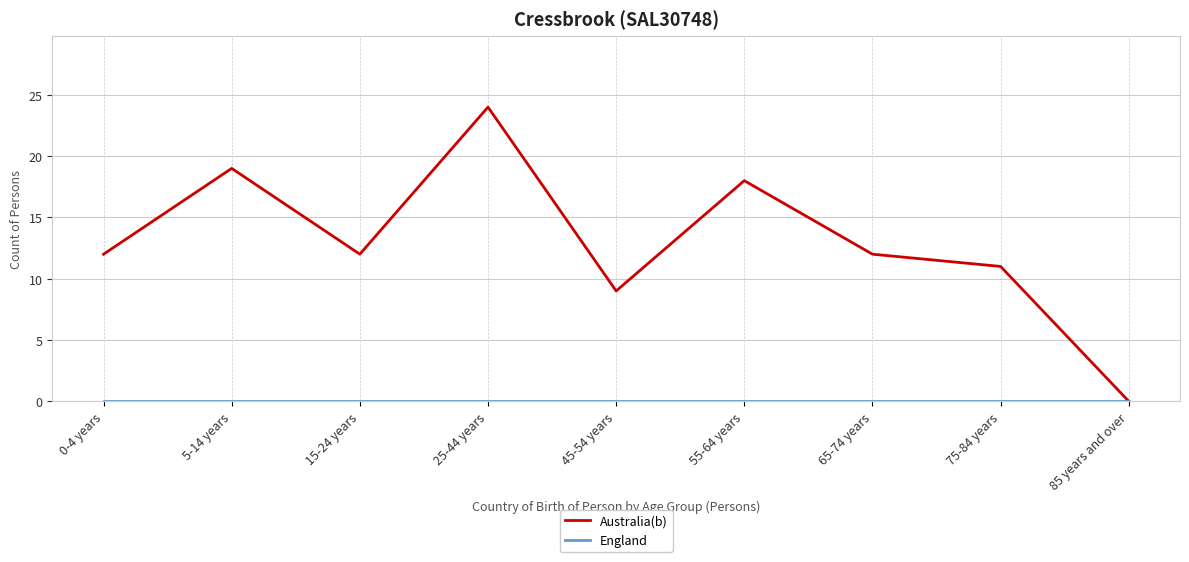

How many interior local valleys does the Australia(b) series have?

2